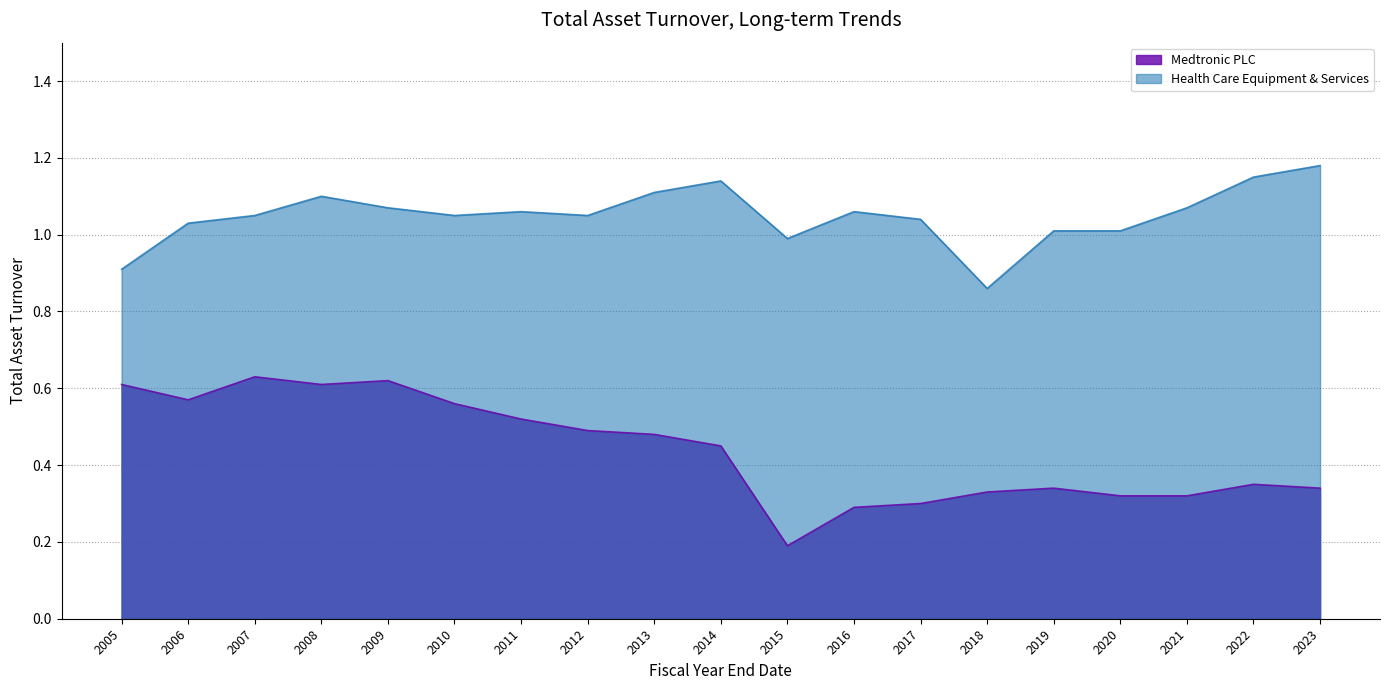

At which category is the sum across all series the highest?

2008